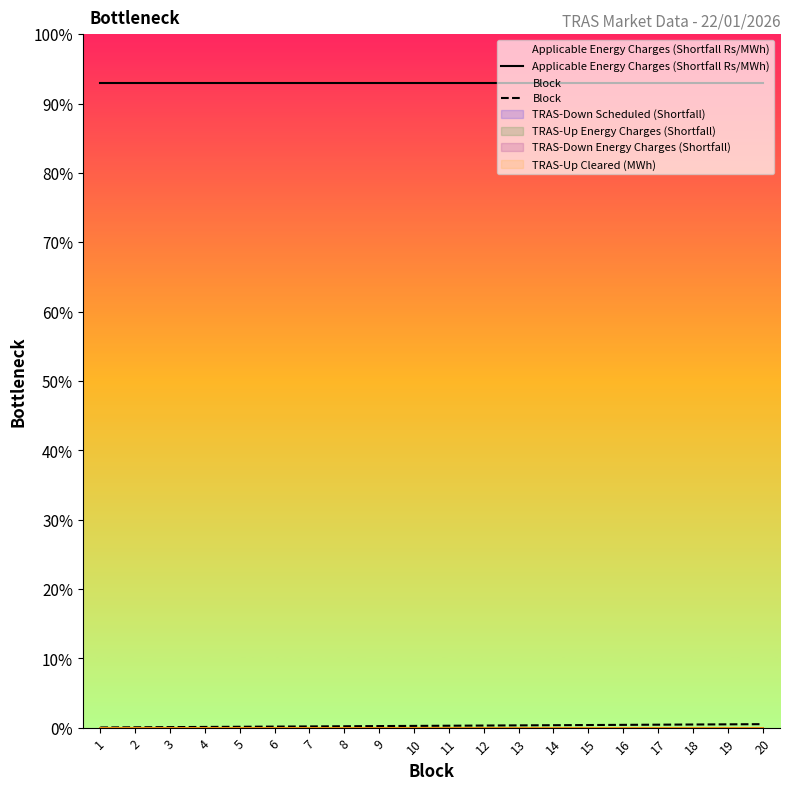

True or false: Applicable Energy Charges (Shortfall Rs/MWh) has more than 0 interior local peaks.

False